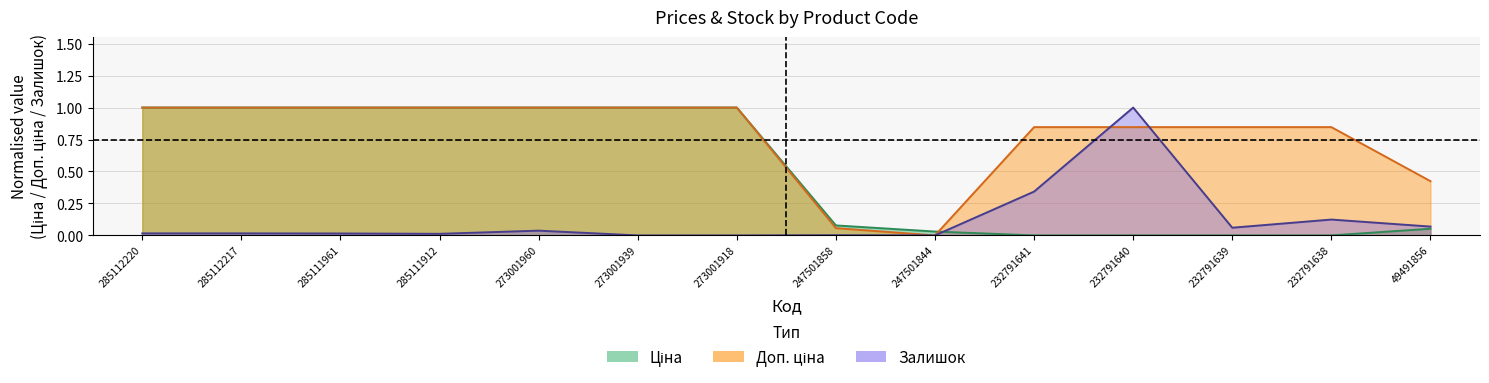

What is the maximum value shown in the chart?

1.0